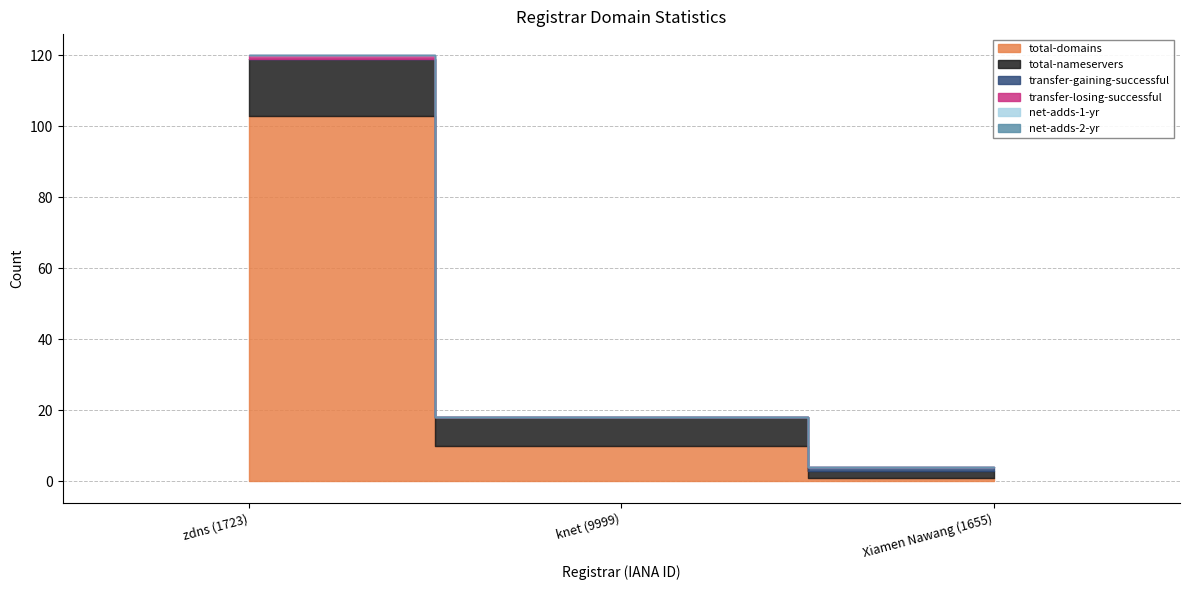

Is it true that net-adds-2-yr equals 0 at Xiamen Nawang (1655)?

True